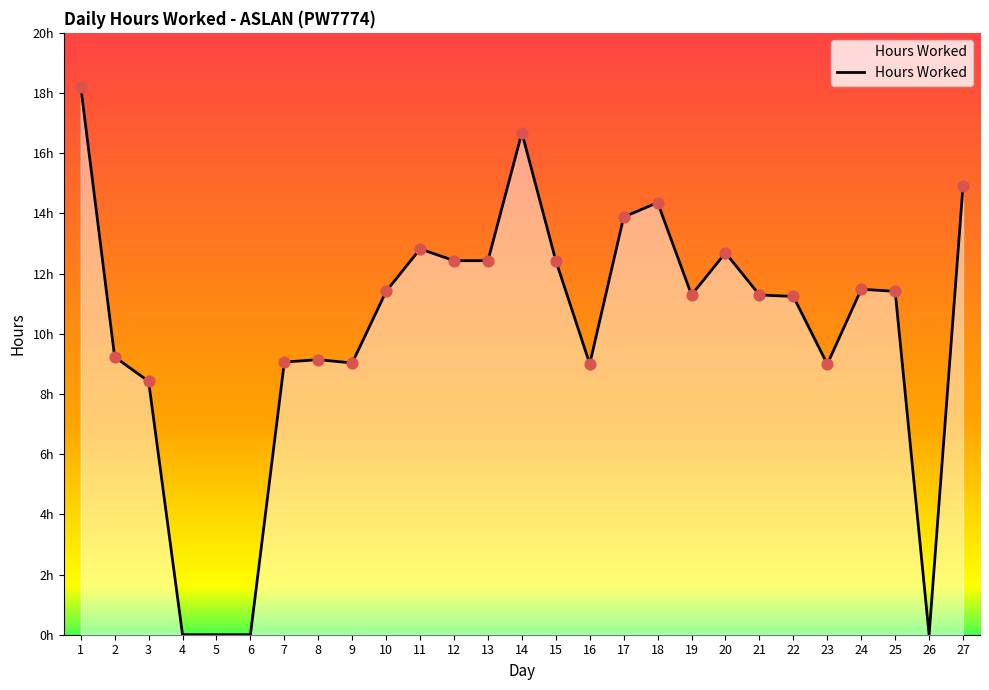

What is the change in value from 3 to 17?

+5.5